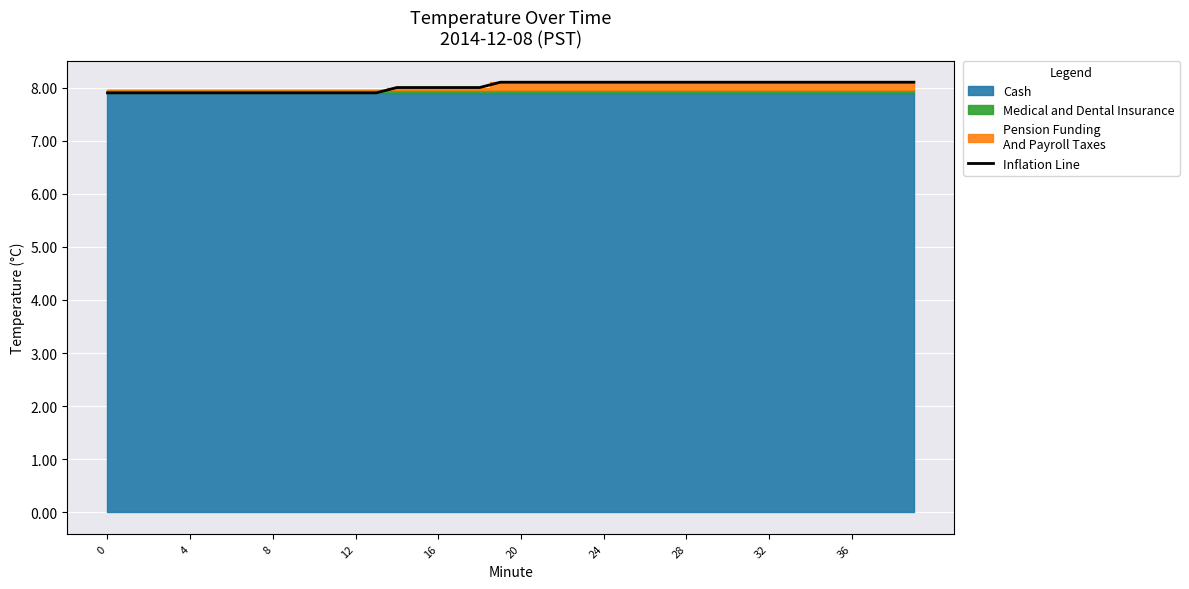

Does the chart display data point markers on the line(s)?

No